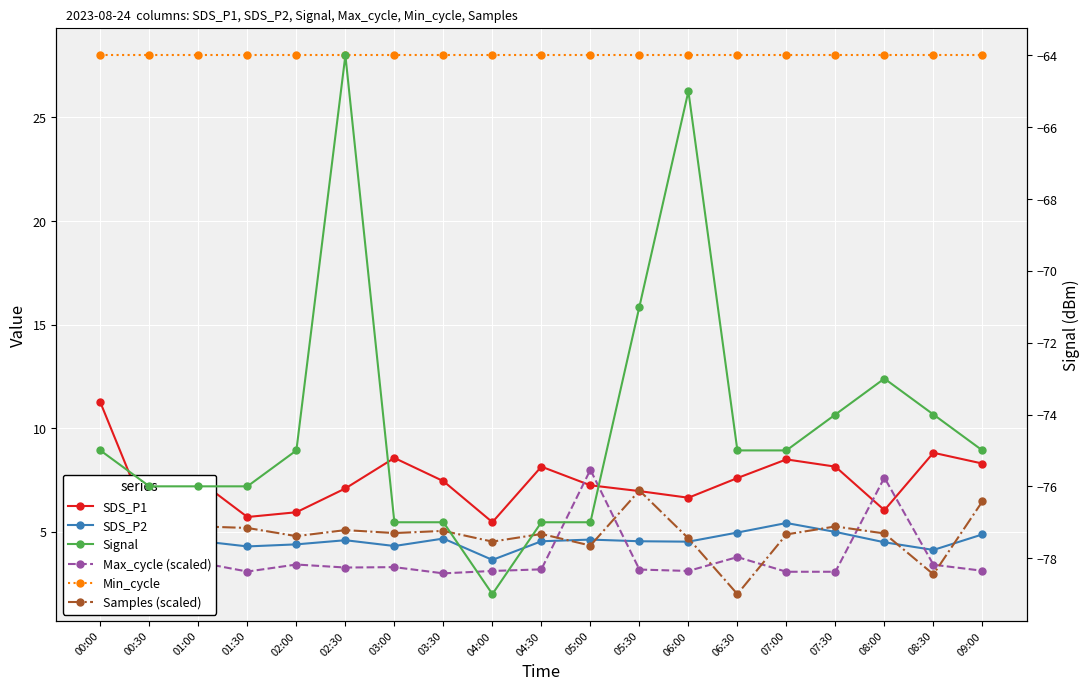

The value of Samples (scaled) at 07:30 is 5.3. True or false?

True